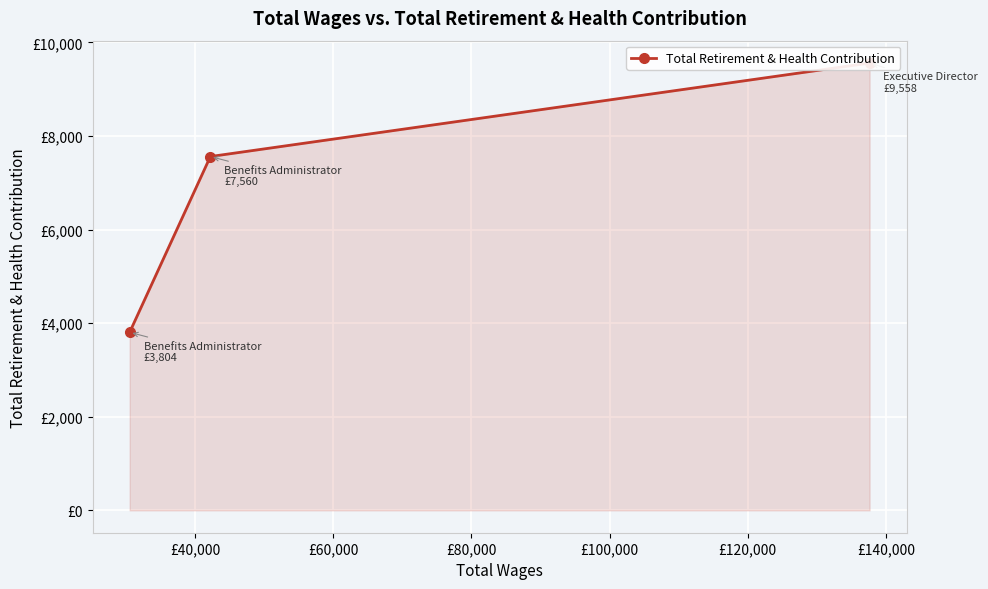

What is the smallest value displayed?

3804